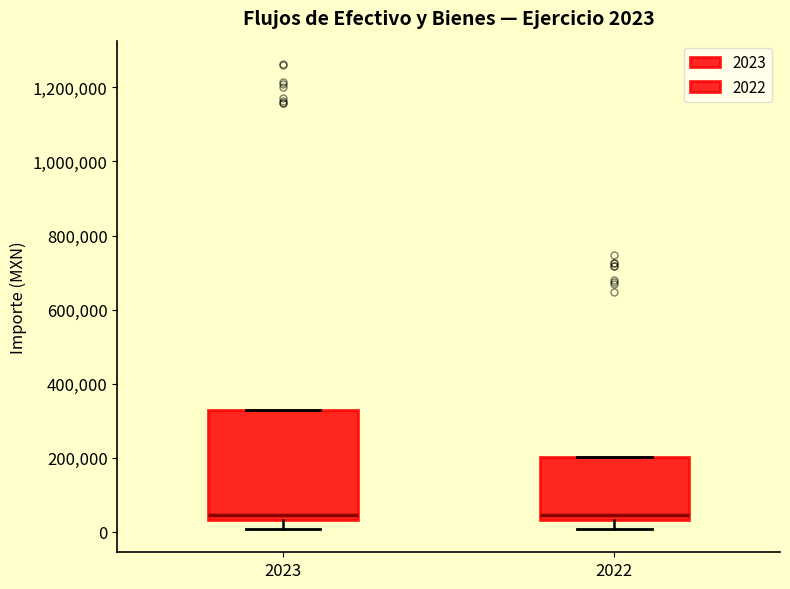

Which box is the tallest, from its lower edge to its upper edge?

2023